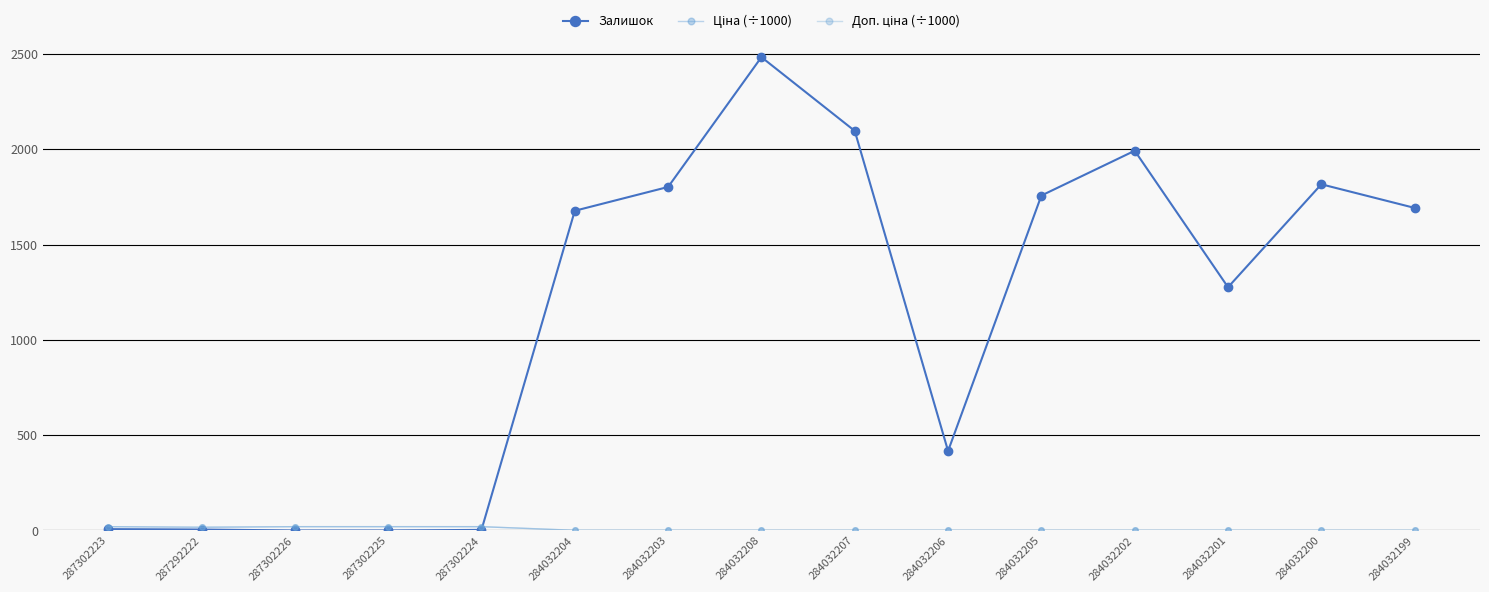

What is the label of the 8th point from the right?

284032208